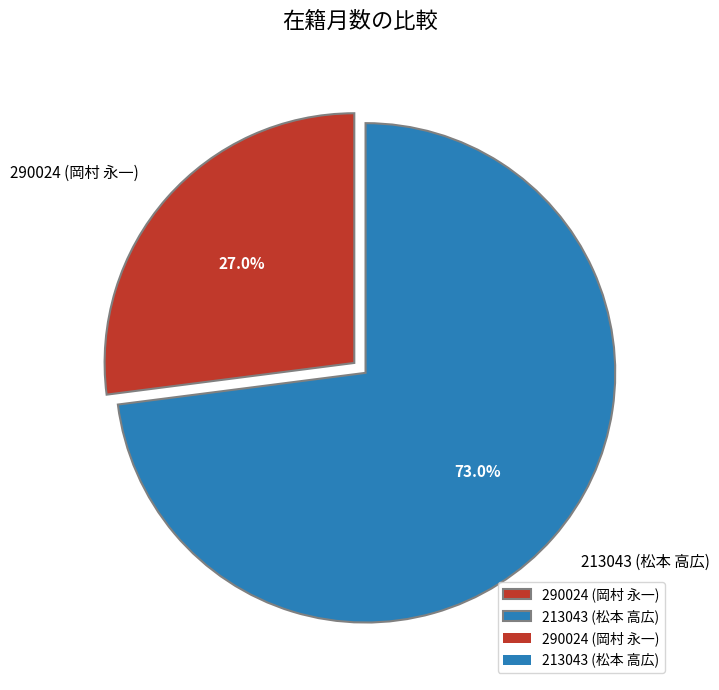

Which slice is the largest?

213043 (松本 高広)